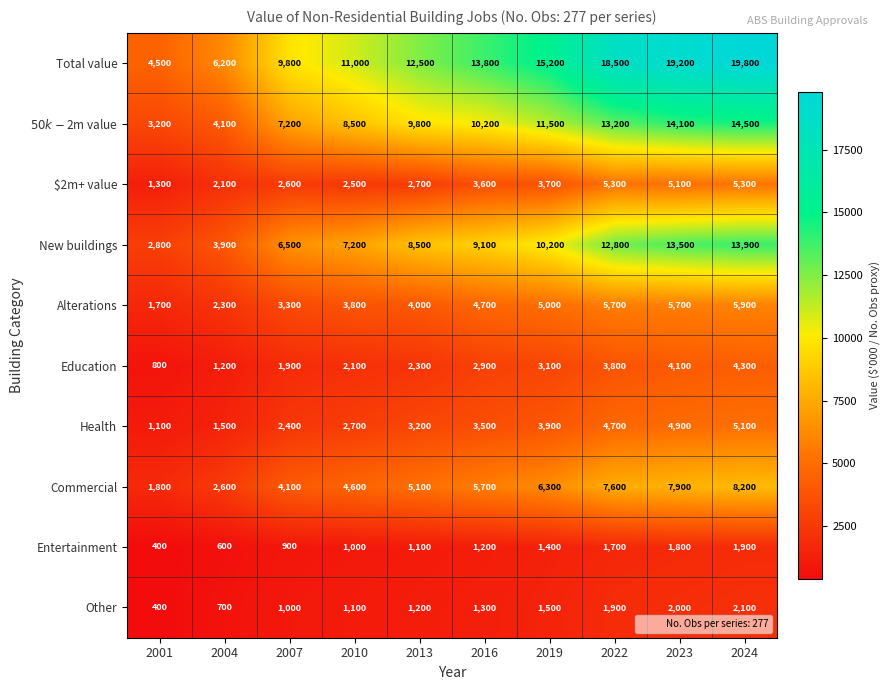

Between 2007 and 2019, which series saw the biggest shift?

Total value